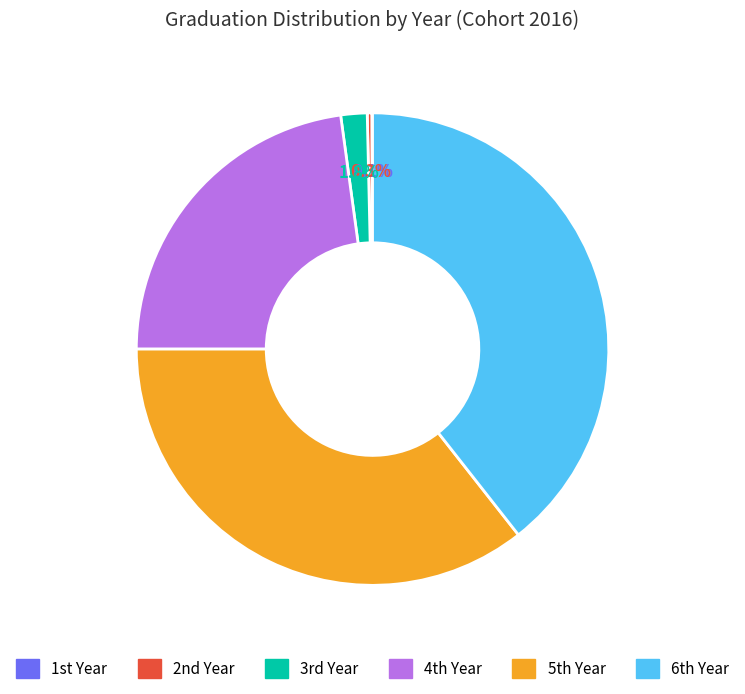

To the nearest percent, what is the difference between the largest and smallest slice percentages?

39%